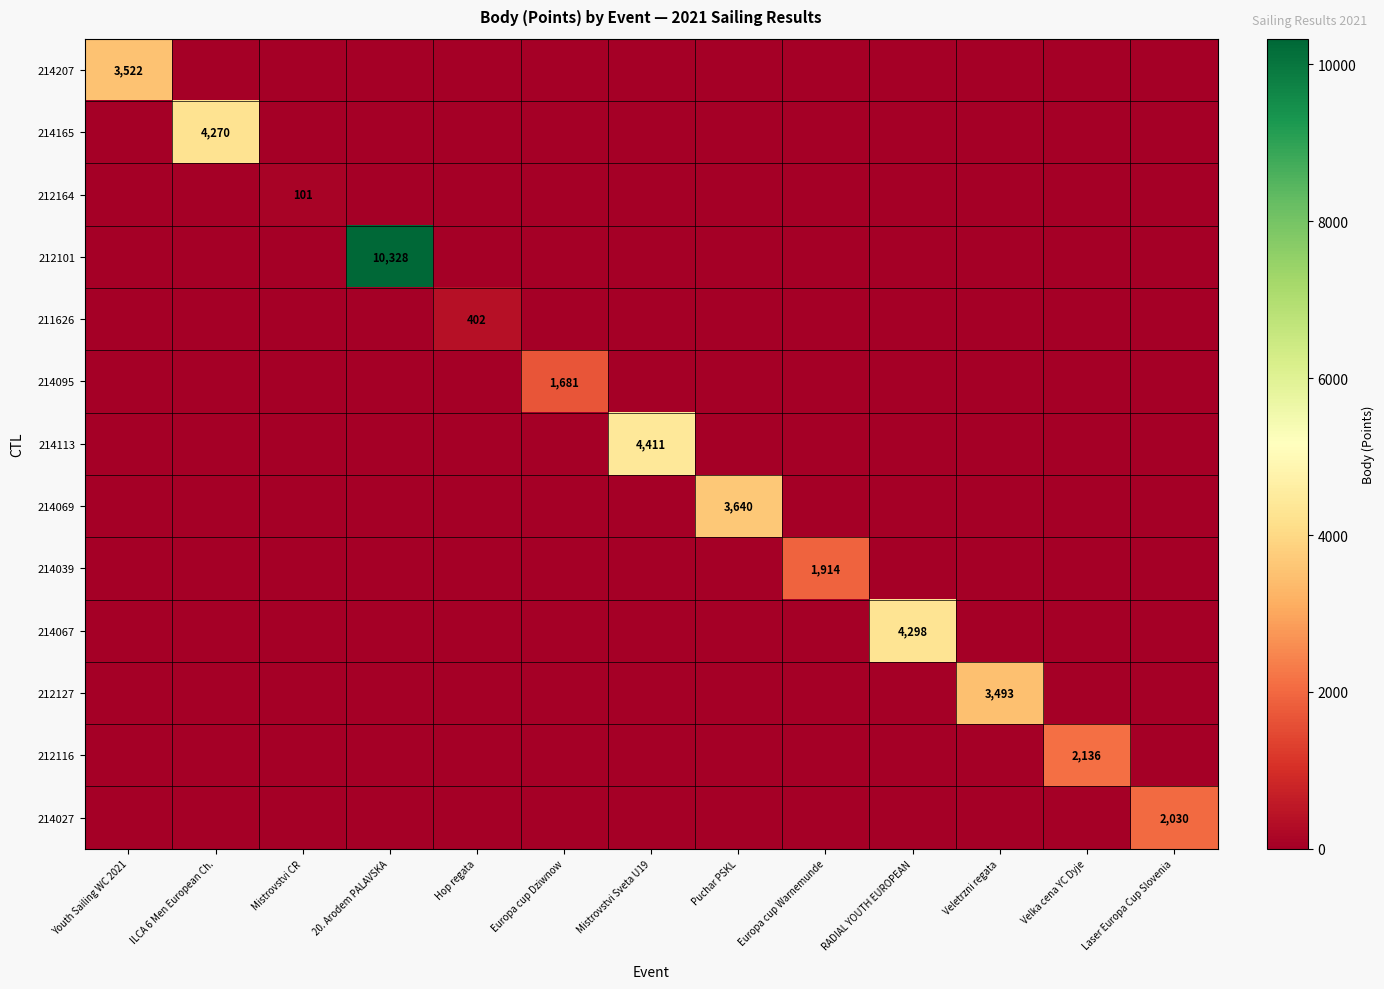

Which series has the largest total across all categories?

212101